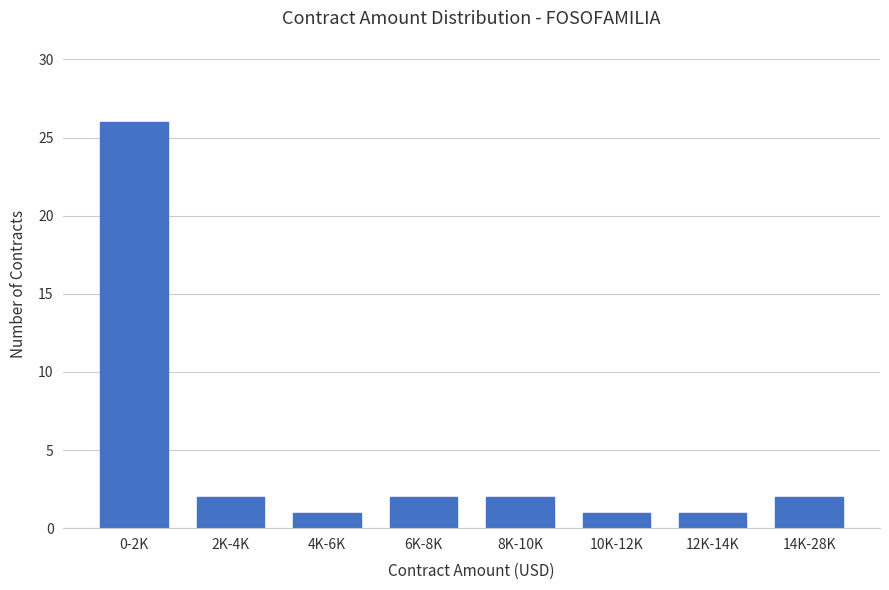

Reading right to left, extract all data points from this chart.

2	1	1	2	2	1	2	26